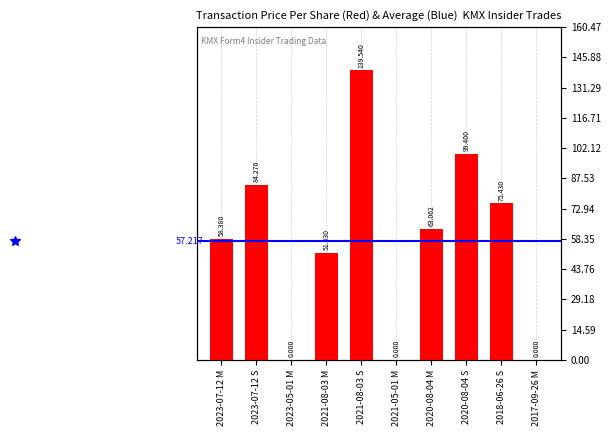

What is the label of the 2nd bar from the right?

2018-06-26 S